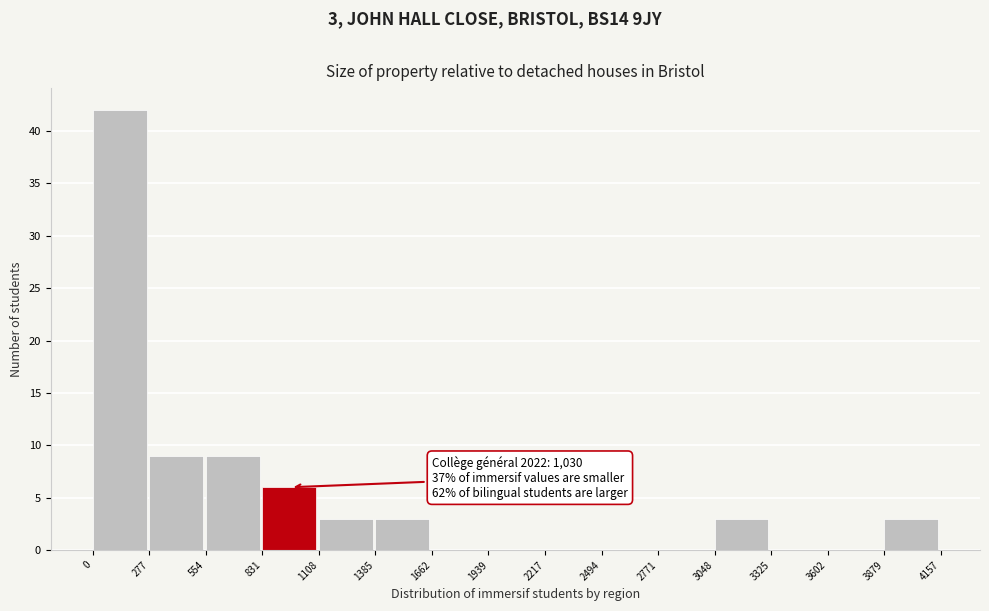

Which range on the x-axis has the tallest bar?

0 to 277